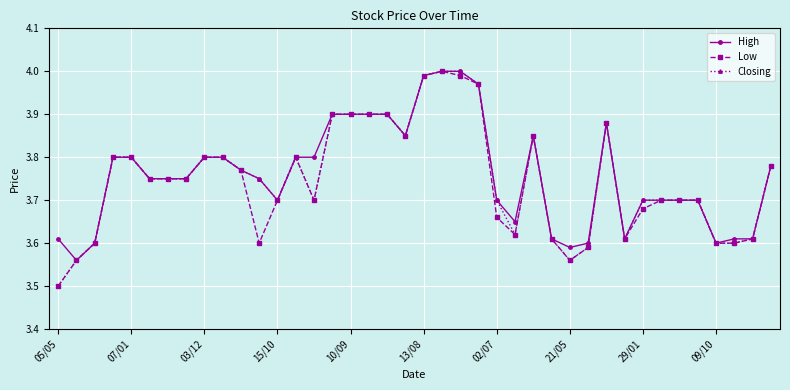

True or false: Low has more than 2 points higher than both neighbors.

True